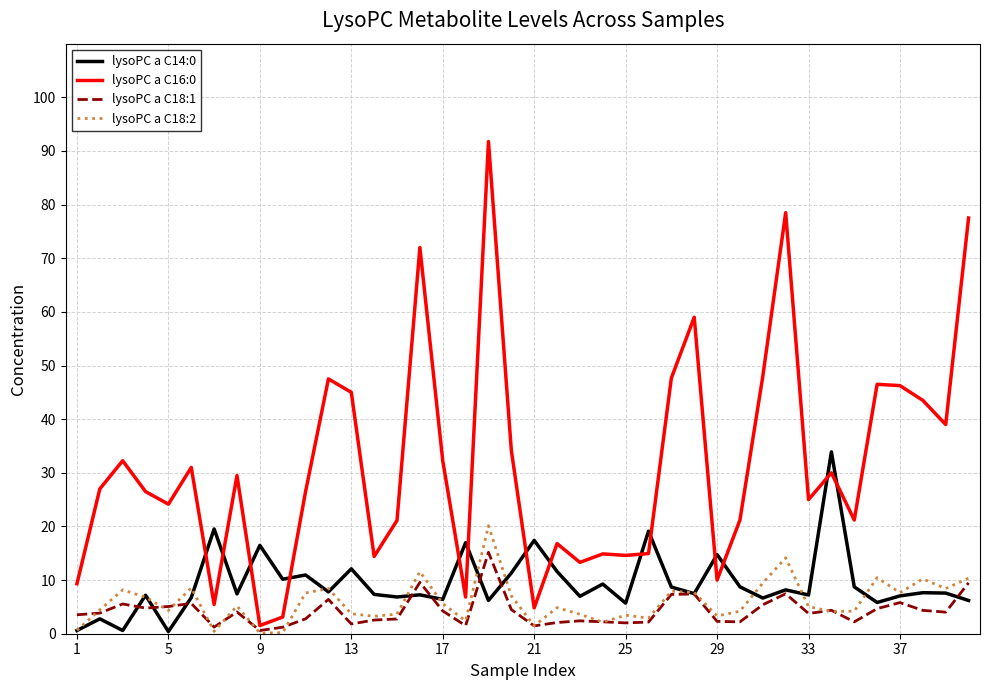

True or false: lysoPC a C14:0 and lysoPC a C18:1 intersect in this chart.

True